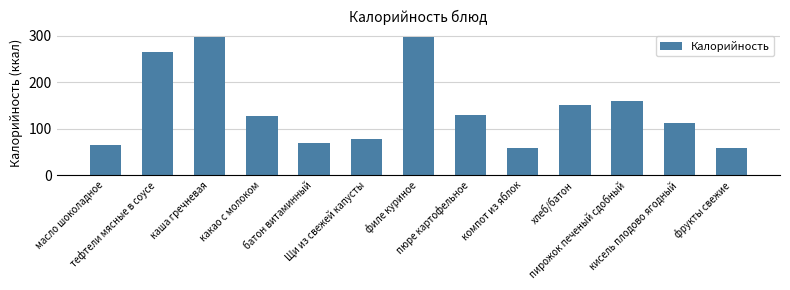

How many values are below 128?

6